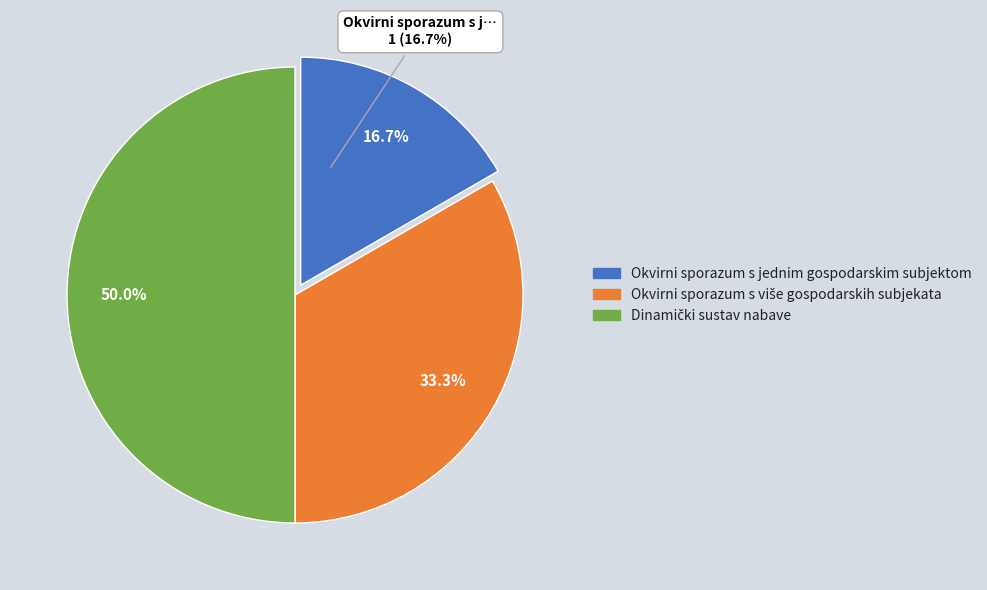

How many slices are in this pie chart?

3